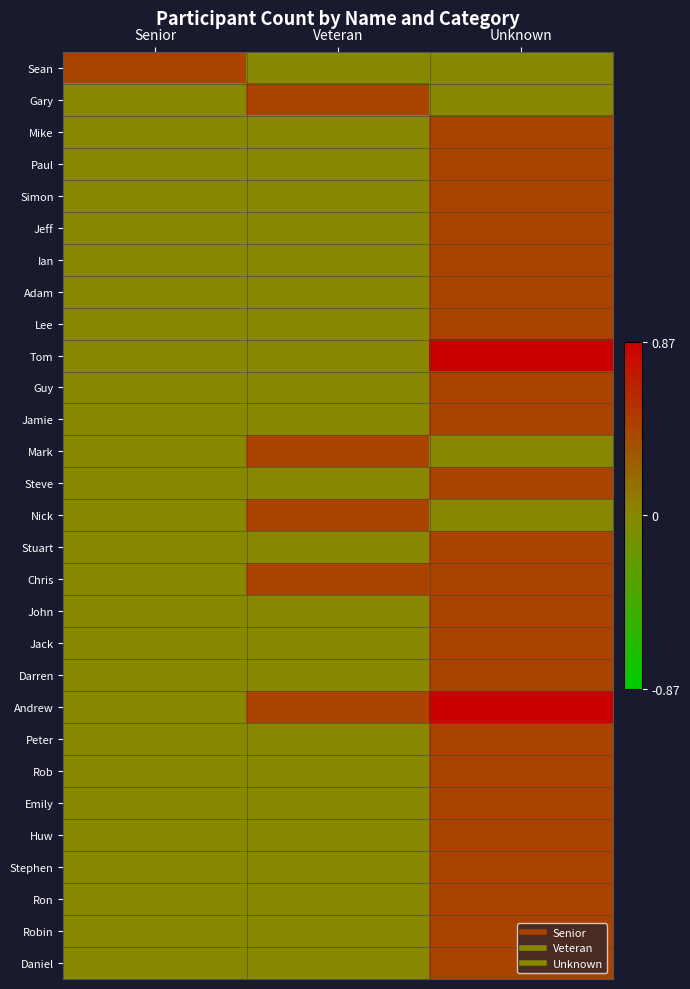

What is the total value across all series at Unknown?

11.7